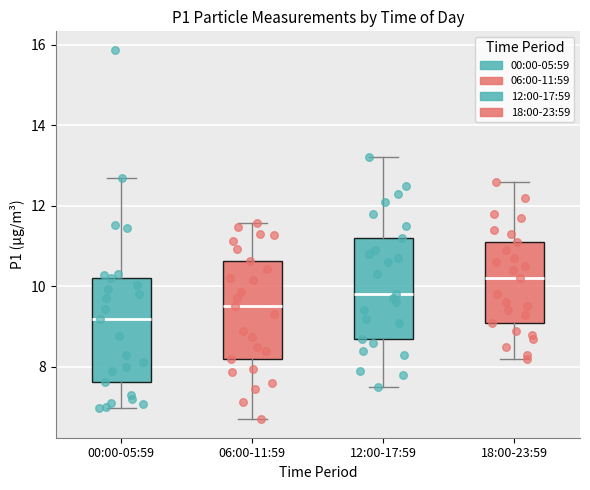

Which box has the highest median line?

18:00-23:59